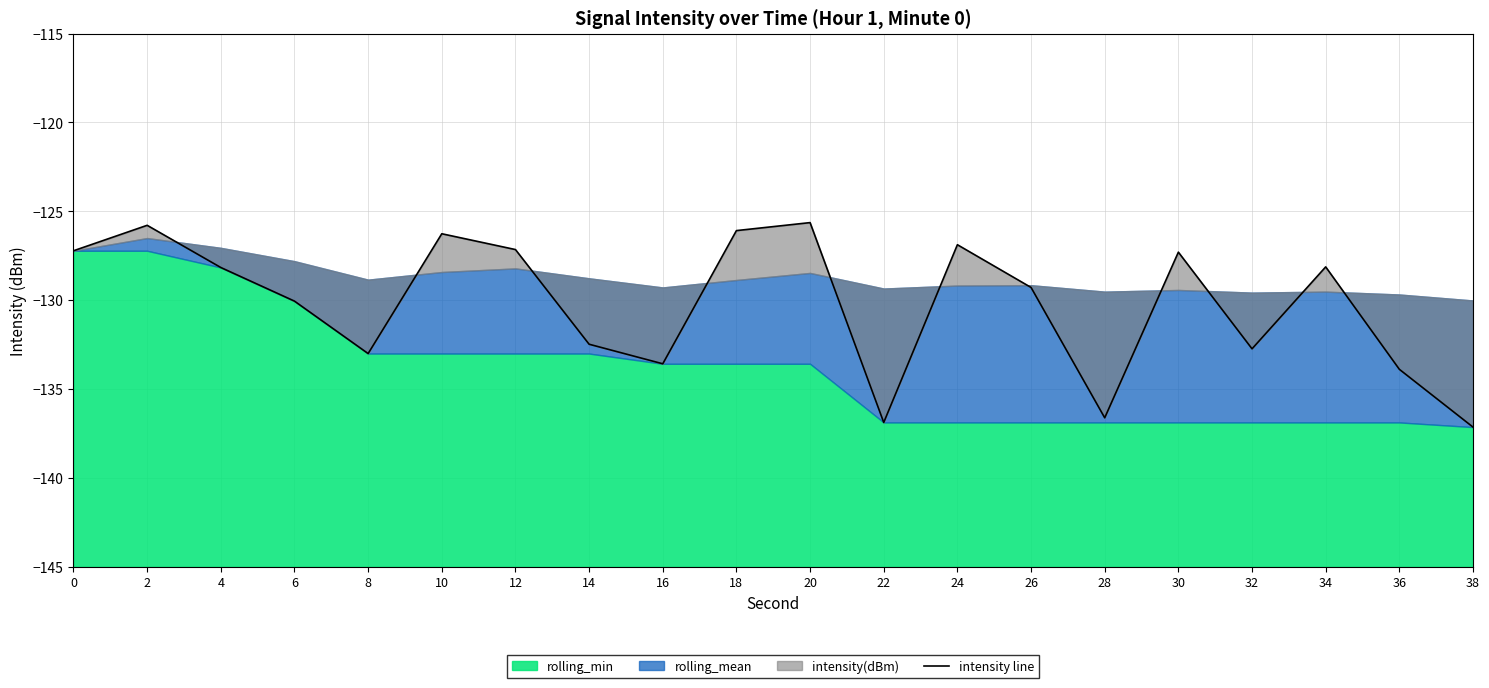

Does the chart have visible grid lines?

Yes